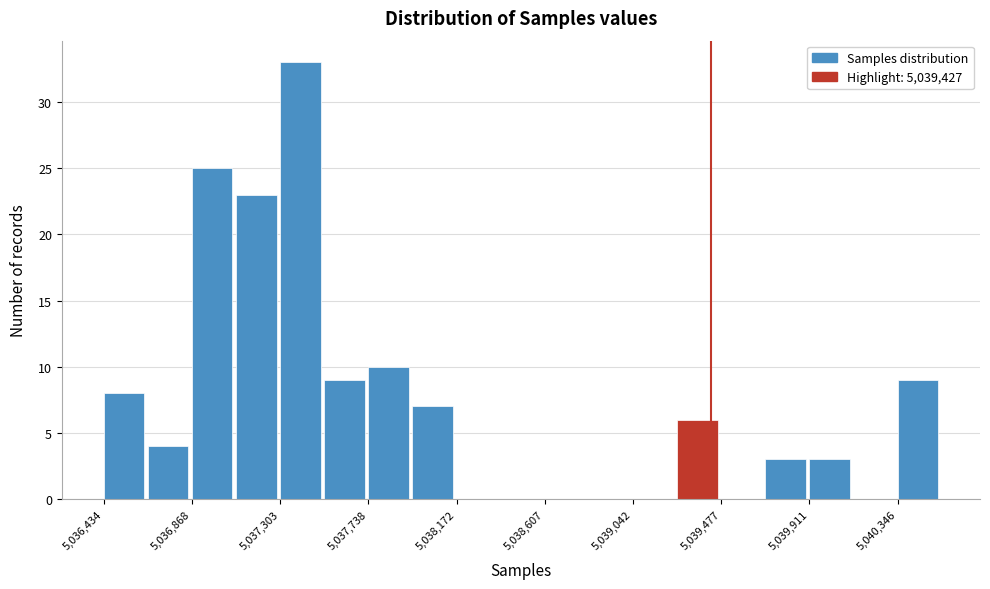

How tall is the bar that spans 5040350 to 5040550 on the x-axis? Neither the bar edges nor the heights are printed on the chart, so give them approximately, as read against the axes.

9